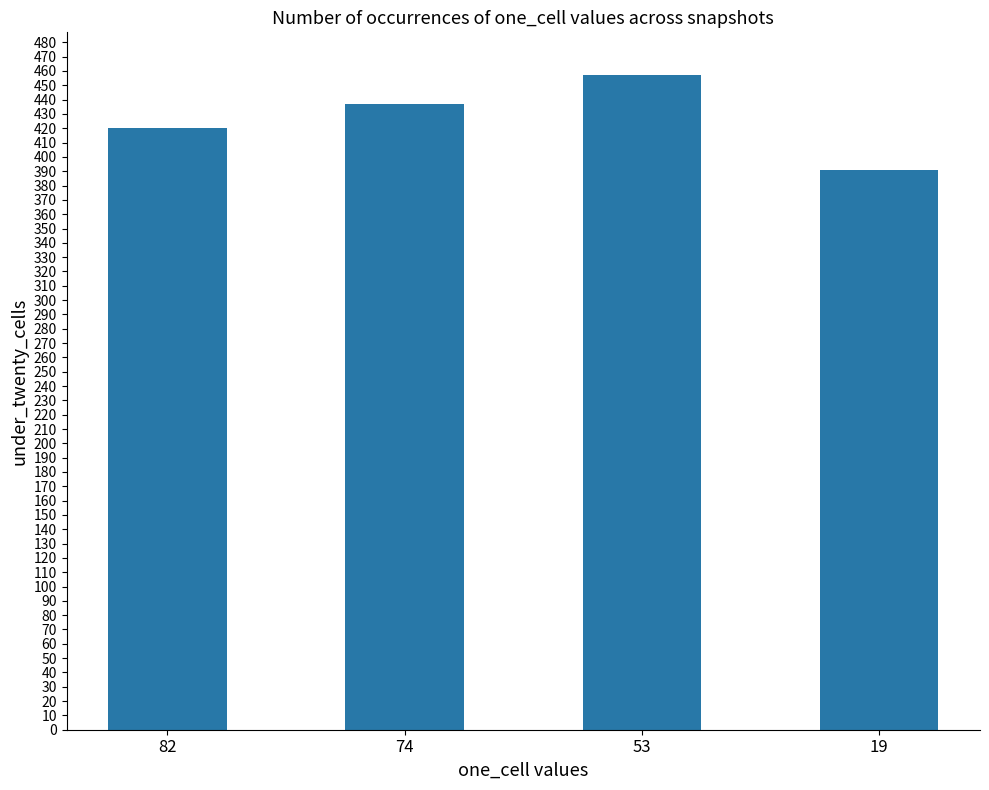

Which has a higher value, 19 or 74?

74